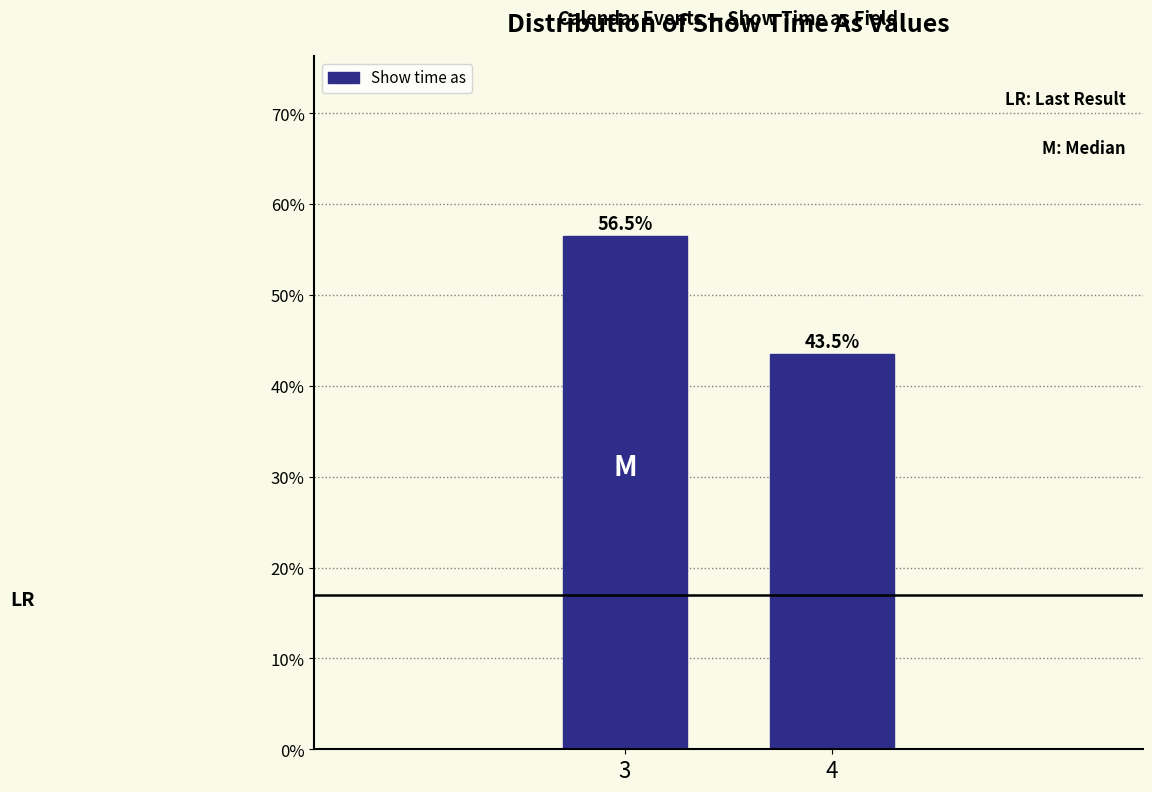

Reading left to right, list all the values displayed in this chart.

3=56.5	4=43.5